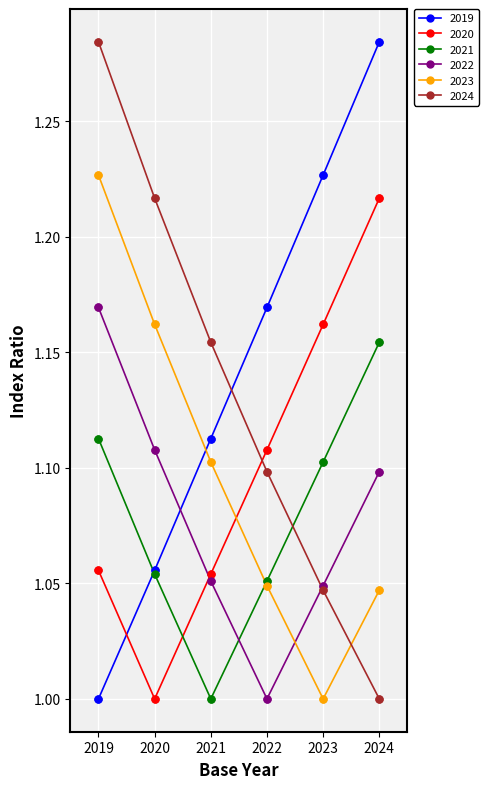

What are all the series names shown in the legend?

2019, 2020, 2021, 2022, 2023, 2024